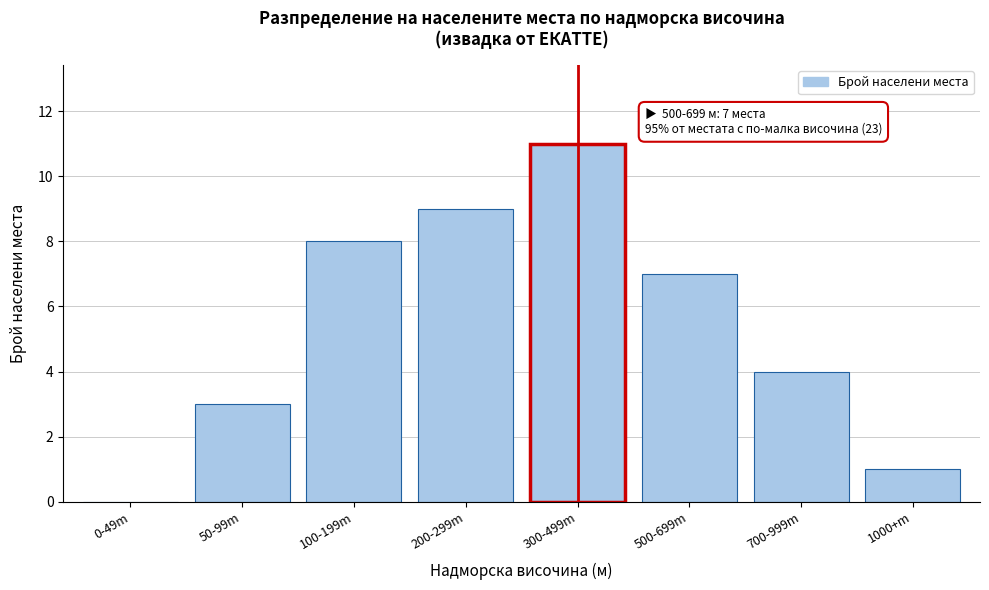

Reading left to right, what are all the values shown in this chart?

0-49m=0	50-99m=3	100-199m=8	200-299m=9	300-499m=11	500-699m=7	700-999m=4	1000+m=1